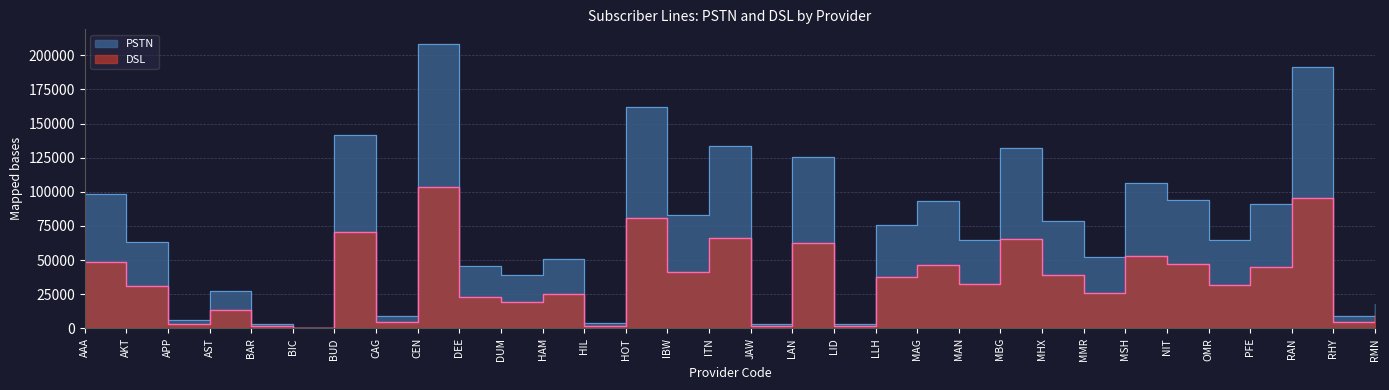

How many values in the PSTN series are below 64984?

16